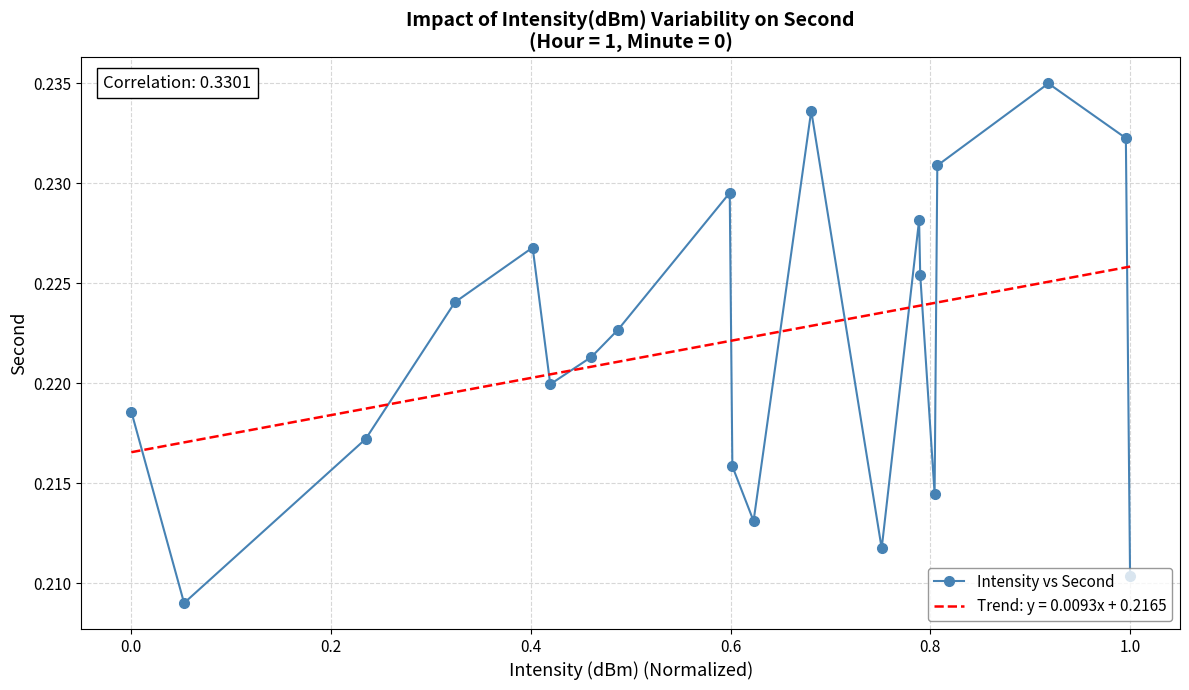

Rank the series by their maximum value, from highest to lowest.

Intensity vs Second, Trend: y = 0.0093x + 0.2165